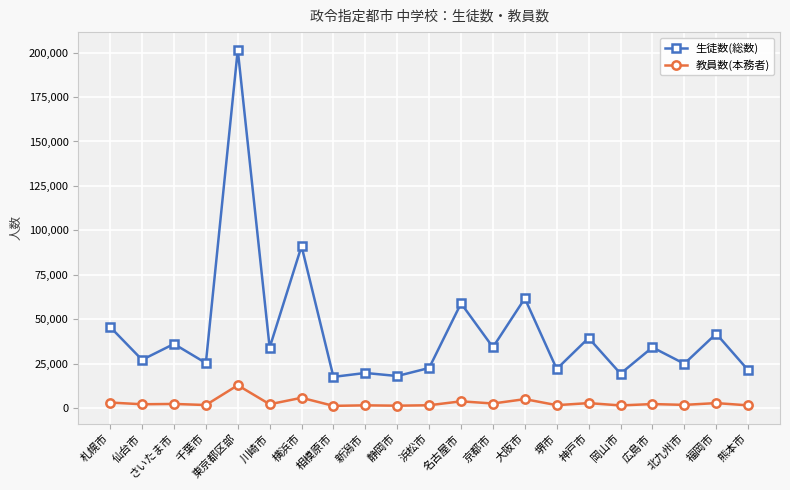

Which category has the highest value across all series?

東京都区部